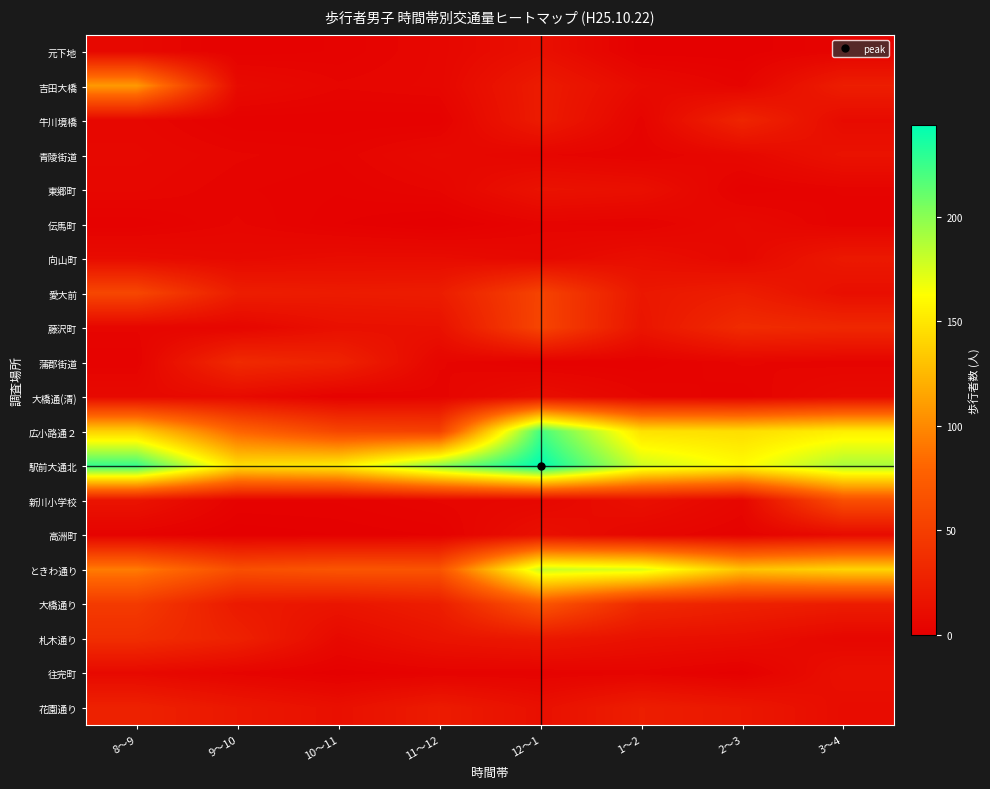

List the series in order of their peak value, lowest first.

伝馬町, 大橋通(清), 元下地, 高洲町, 往完町, 青陵街道, 東郷町, 向山町, 花園通り, 牛川境橋, 蒲郡街道, 札木通り, 藤沢町, 愛大前, 新川小学校, 大橋通り, 吉田大橋, ときわ通り, 広小路通２, 駅前大通北